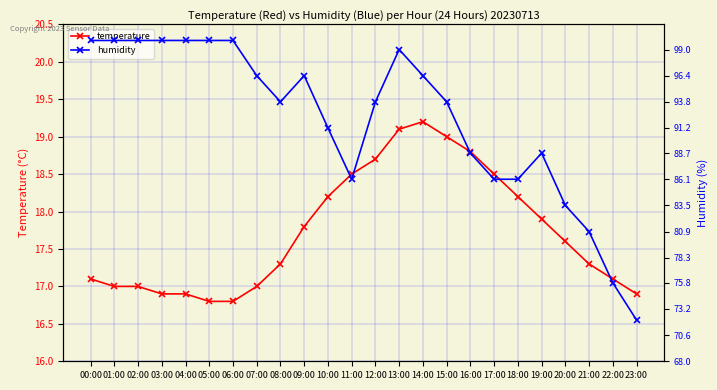

What is the smallest value displayed?

16.8